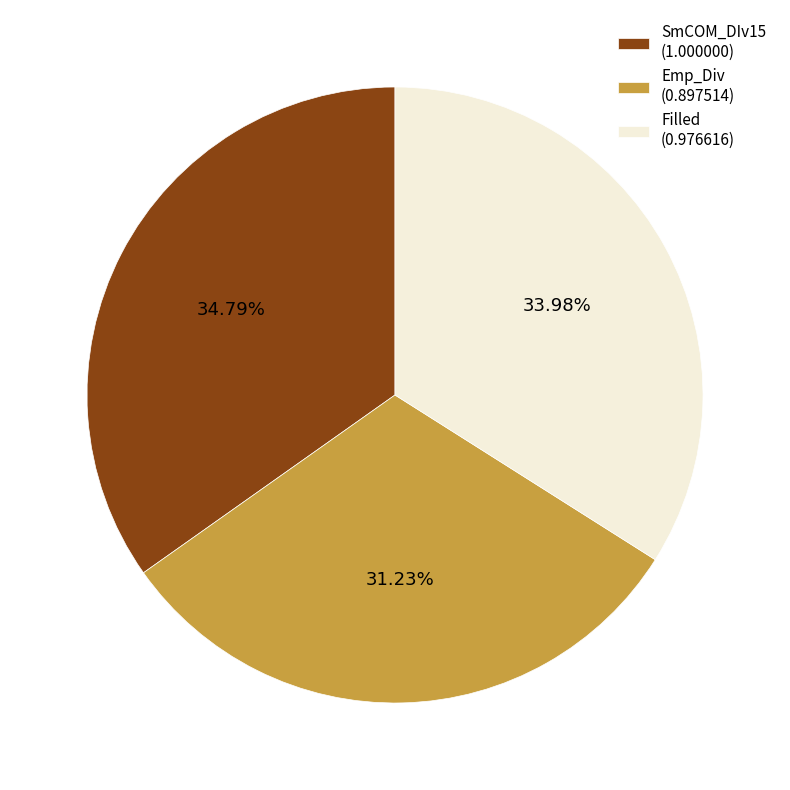

Between Filled (0.976616) and Emp_Div (0.897514), which is larger?

Filled (0.976616)